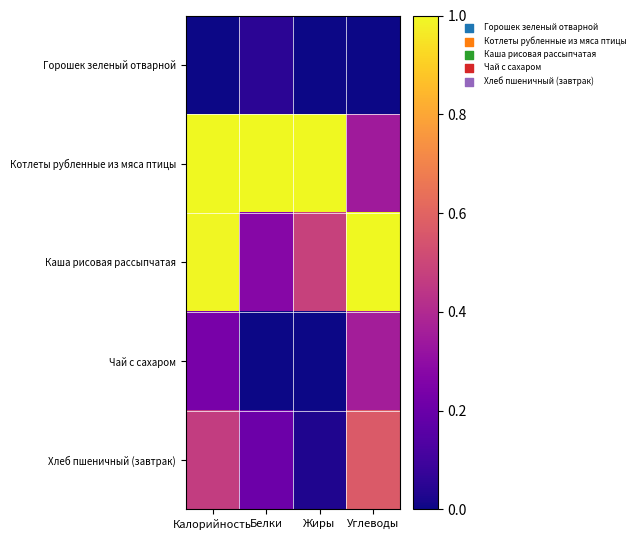

Which series has the widest spread of values?

Каша рисовая рассыпчатая